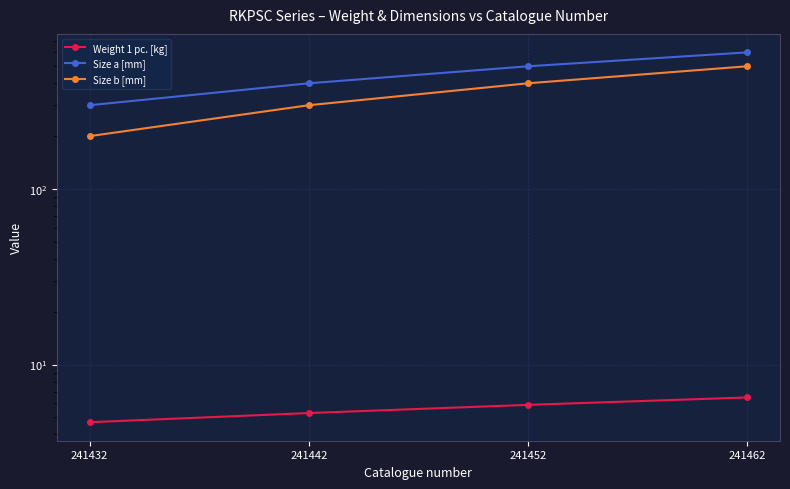

True or false: Size a [mm] has a value of 213.9 at 241442.

False